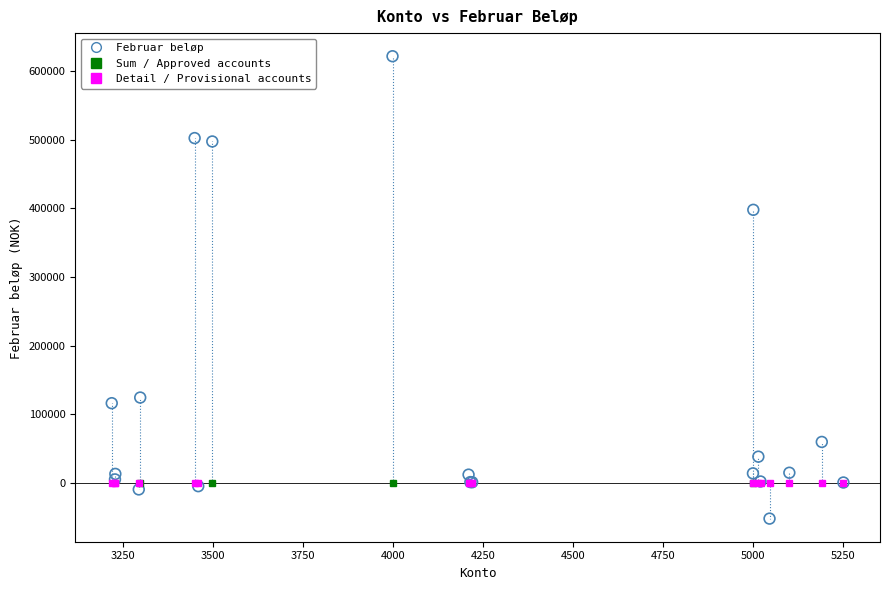

What Y value in the scatter plot is closest to 284680?

397744.0